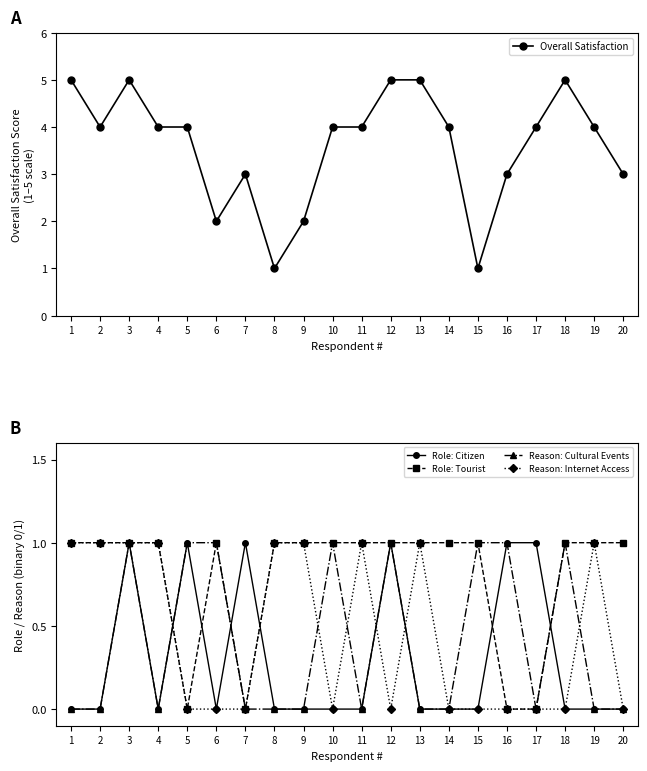

Reading left to right, what are all the values shown in this chart?

Overall Satisfaction: 1=5	2=4	3=5	4=4	5=4	6=2	7=3	8=1	9=2	10=4	11=4	12=5	13=5	14=4	15=1	16=3	17=4	18=5	19=4	20=3
Role: Citizen: 1=0	2=0	3=1	4=0	5=1	6=0	7=1	8=0	9=0	10=0	11=0	12=1	13=0	14=0	15=0	16=1	17=1	18=0	19=0	20=0
Role: Tourist: 1=1	2=1	3=1	4=1	5=0	6=1	7=0	8=1	9=1	10=1	11=1	12=1	13=1	14=1	15=1	16=0	17=0	18=1	19=1	20=1
Reason: Cultural Events: 1=0	2=0	3=1	4=0	5=1	6=1	7=0	8=0	9=0	10=1	11=0	12=1	13=0	14=0	15=1	16=1	17=0	18=1	19=0	20=0
Reason: Internet Access: 1=1	2=1	3=1	4=1	5=0	6=0	7=0	8=1	9=1	10=0	11=1	12=0	13=1	14=0	15=0	16=0	17=0	18=0	19=1	20=0